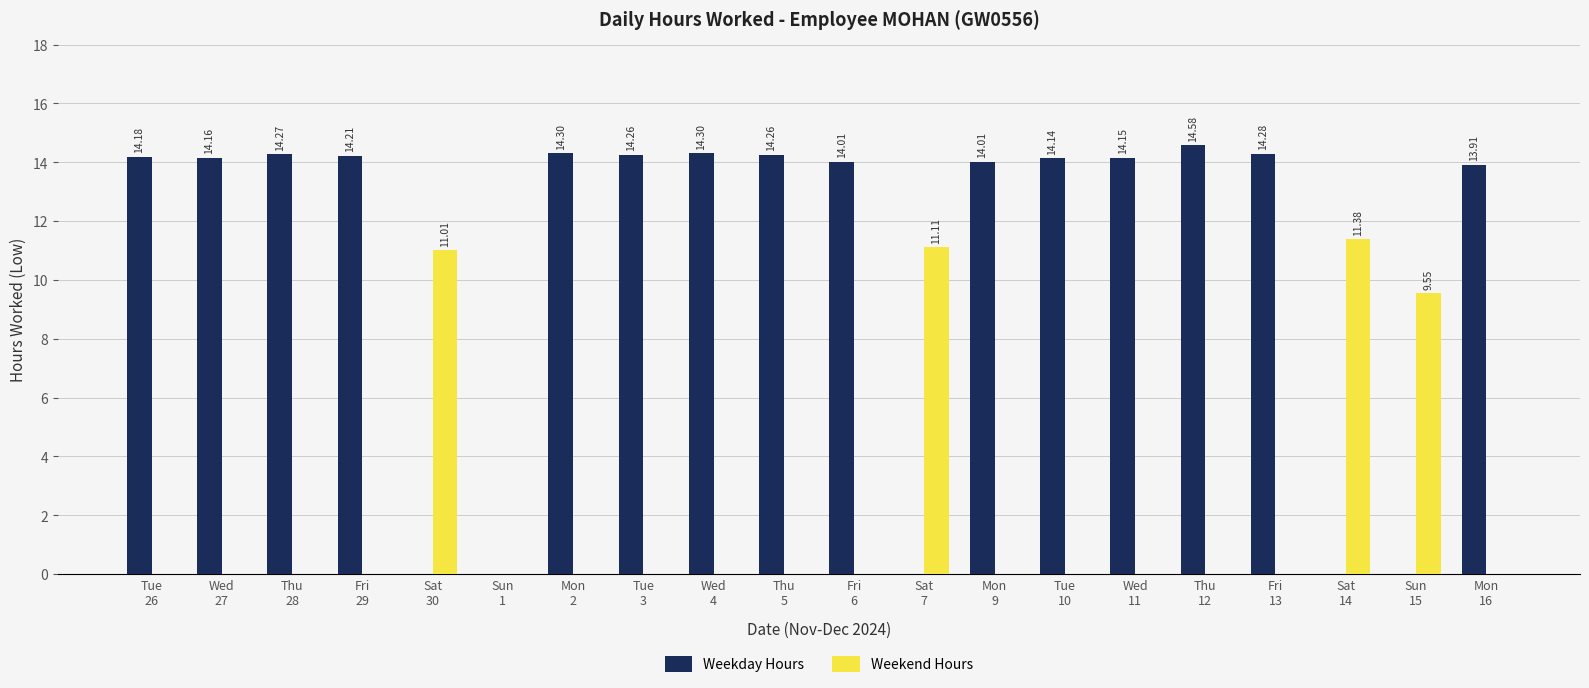

At which label does Weekday Hours first exceed 14?

Tue
26